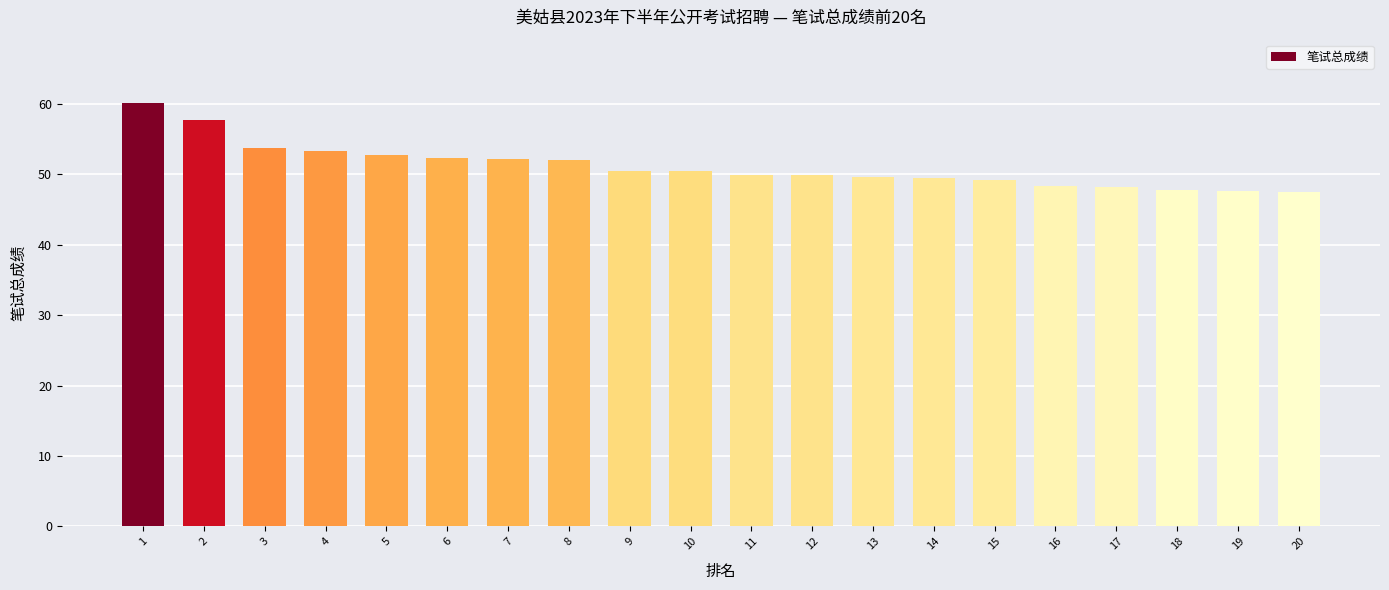

Approximately how many times larger is the value at 8 compared to 1?

0.9